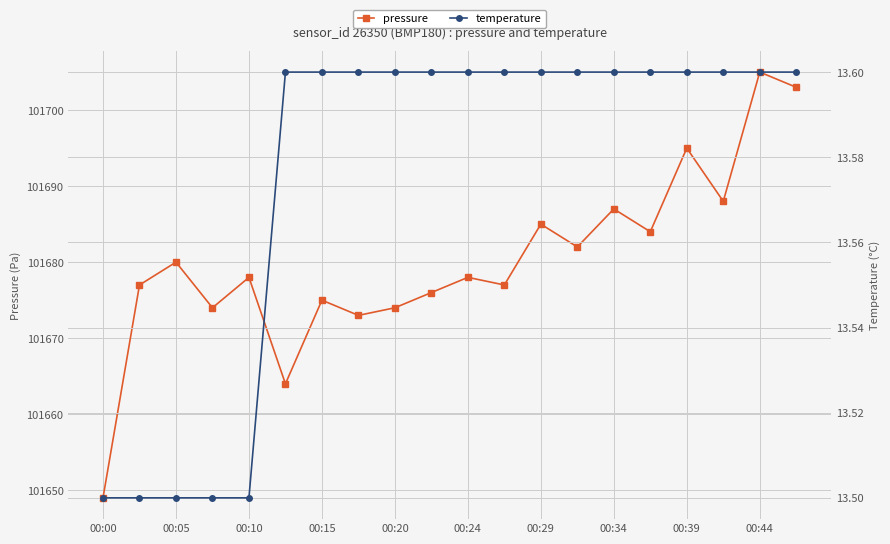

How many data points does each series have?

20